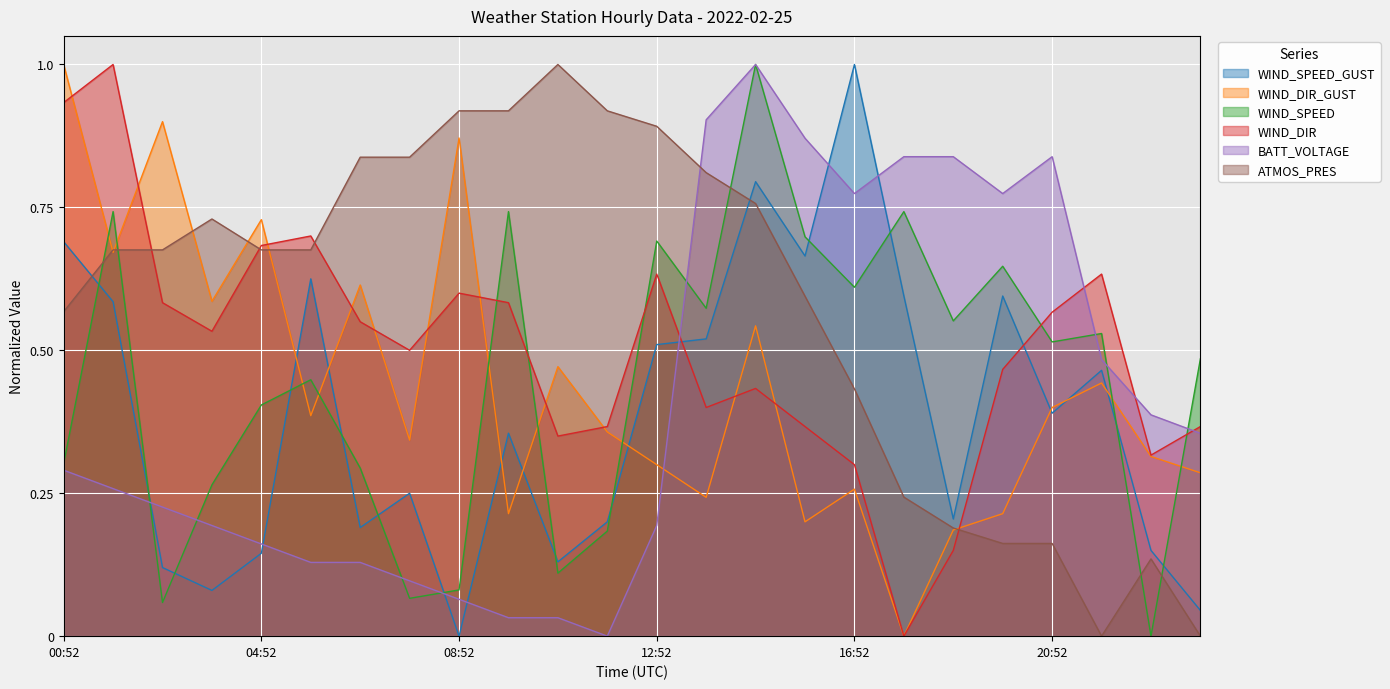

Is the value of BATT_VOLTAGE at 04:52 greater than the value of WIND_SPEED at 17:52?

No